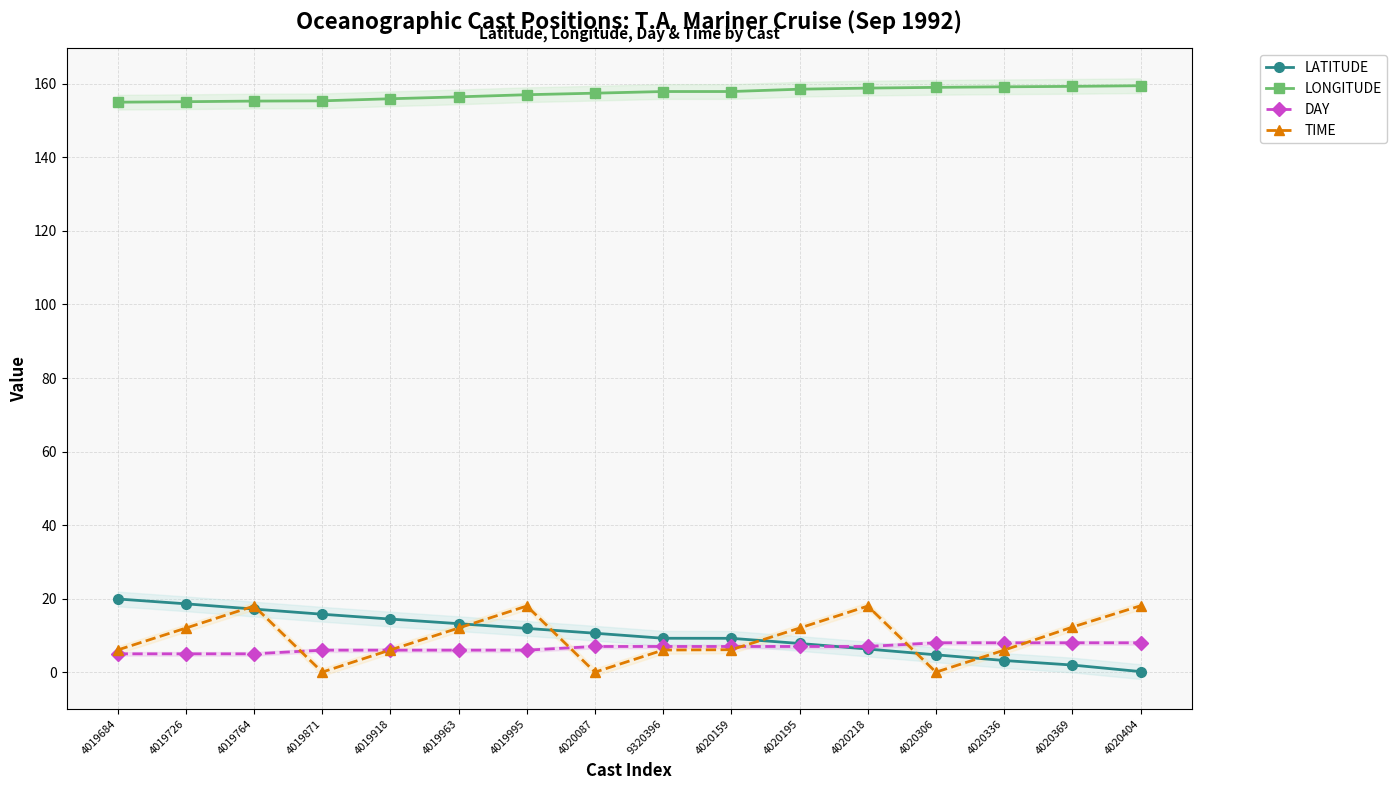

List the series in order of their peak value, highest first.

LONGITUDE, LATITUDE, TIME, DAY